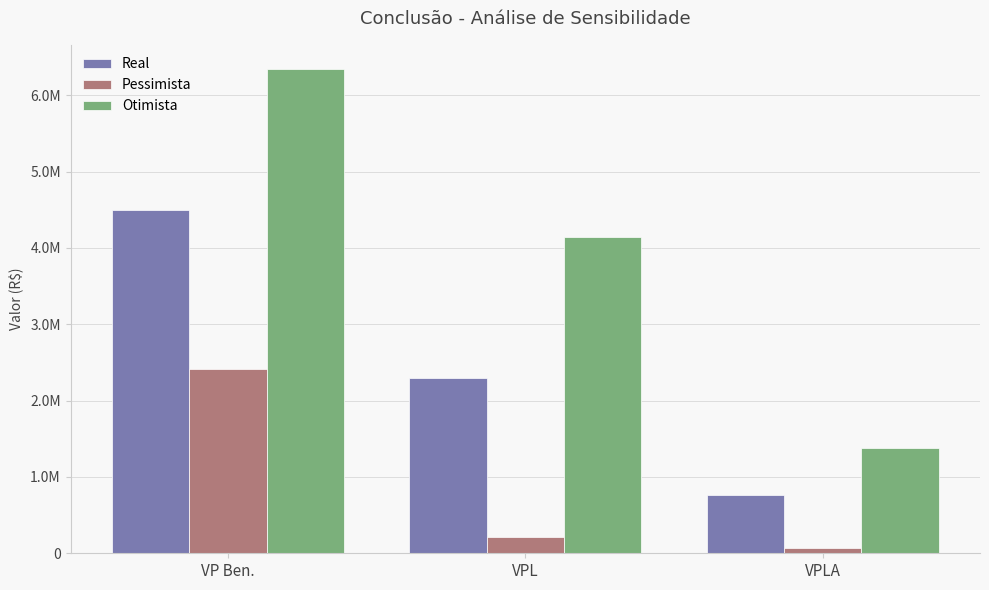

What are all the series names shown in the legend?

Real, Pessimista, Otimista